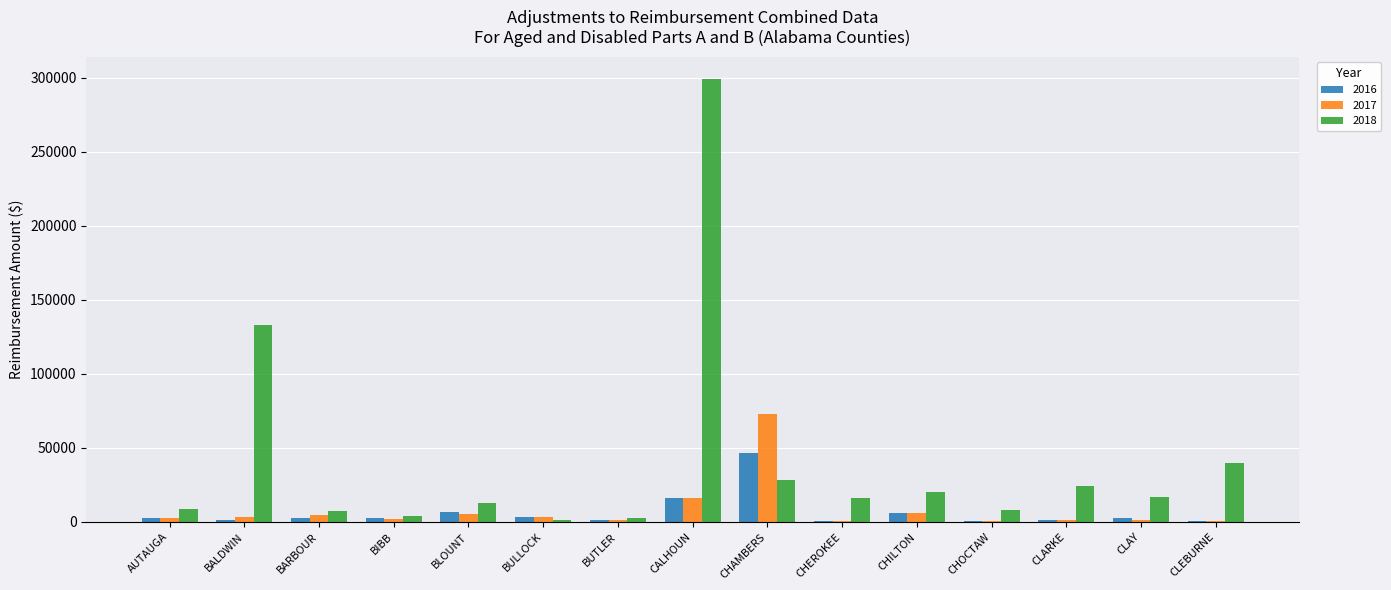

What is the sum of all 2016 values?

96140.5